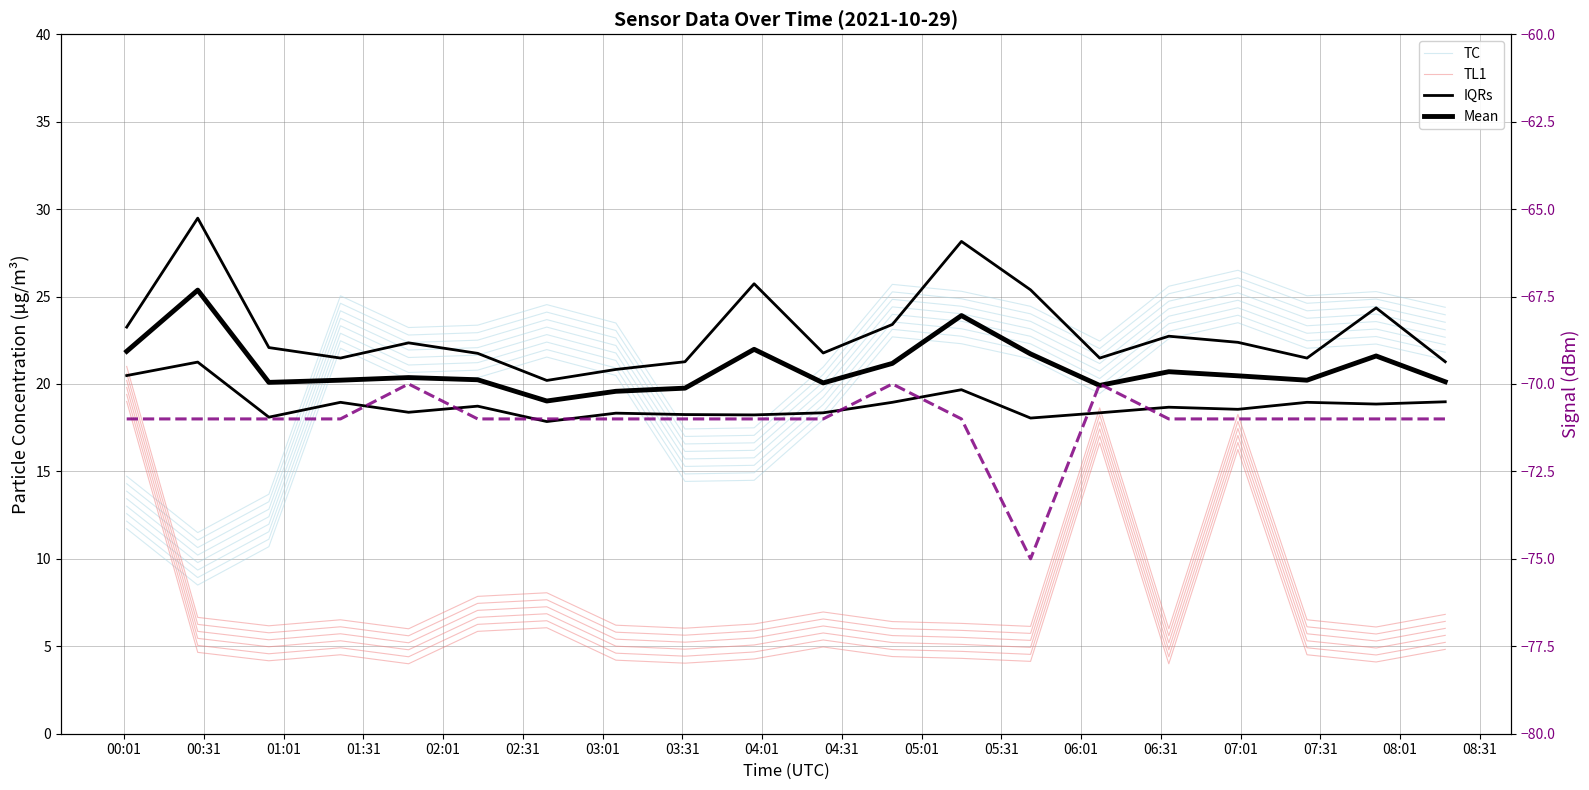

What is the spread (max minus min) of values at 08:31?

93.0